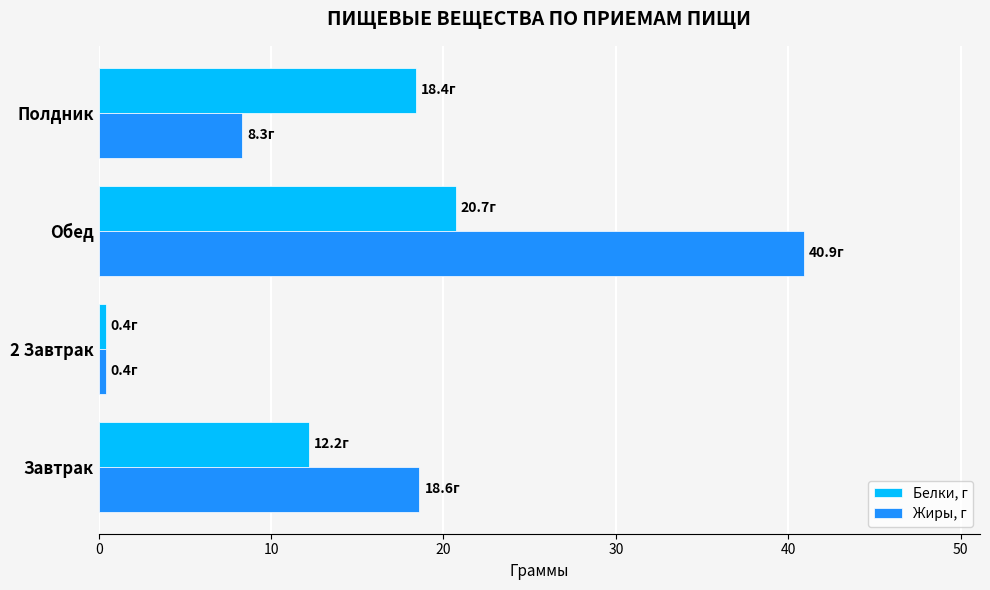

Rank the series by their maximum value, from lowest to highest.

Белки, г, Жиры, г